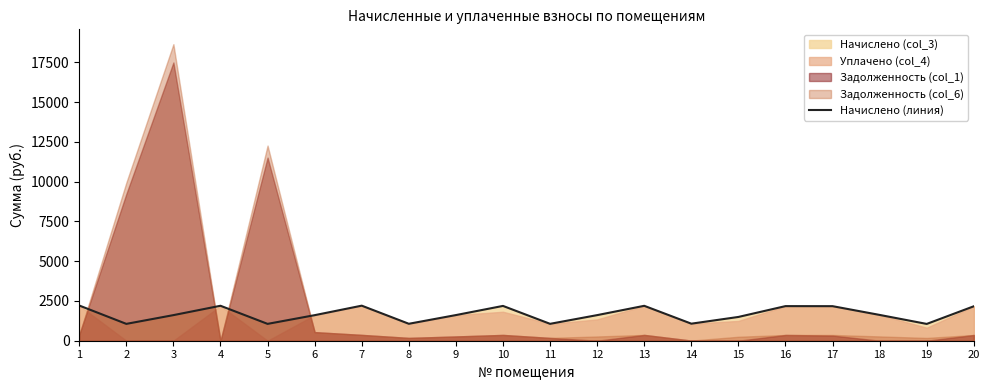

Approximately how many times larger is the value at 17 compared to 20?

1.0